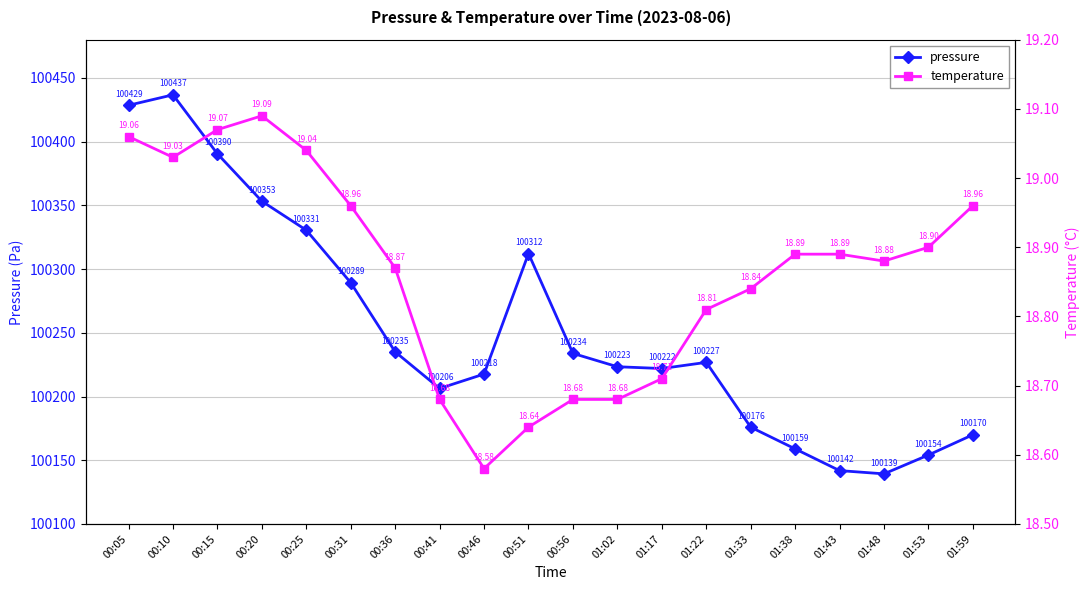

What is the label of the 20th point from the left?

01:59